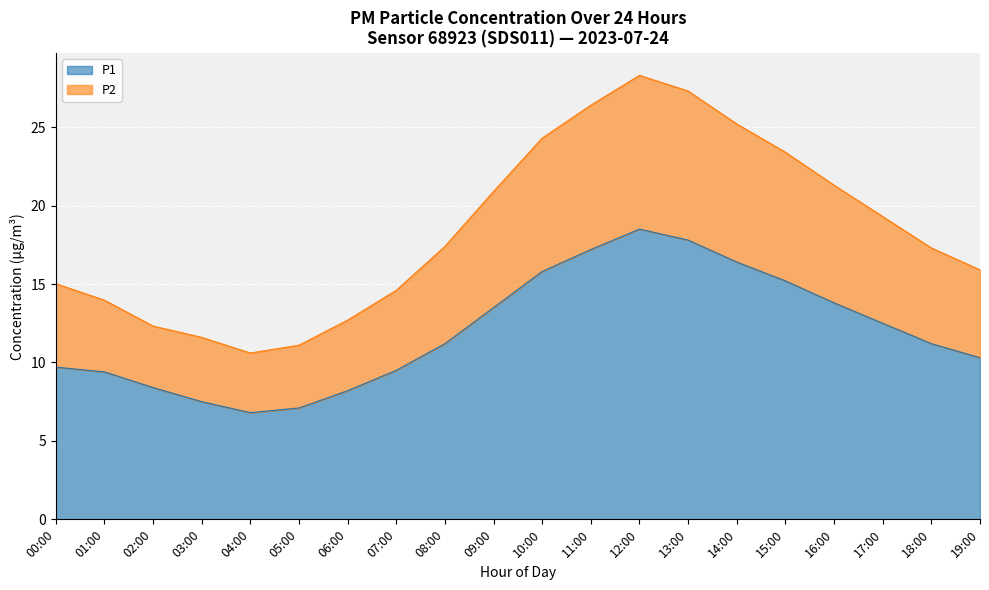

True or false: P1 and P2 intersect in this chart.

False